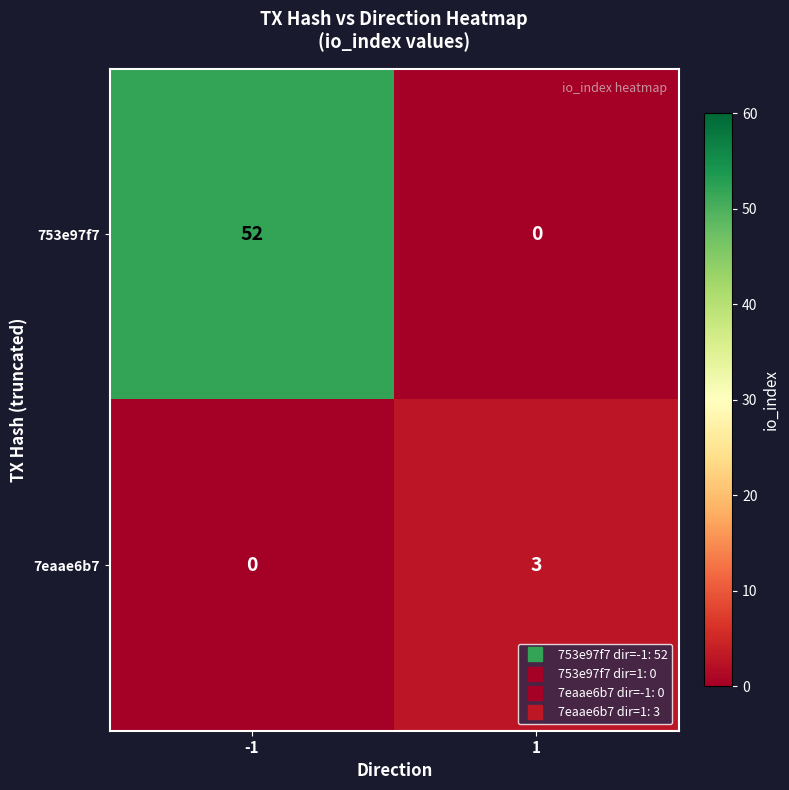

What is the difference between the maximum and minimum values in the 753e97f7 series?

52